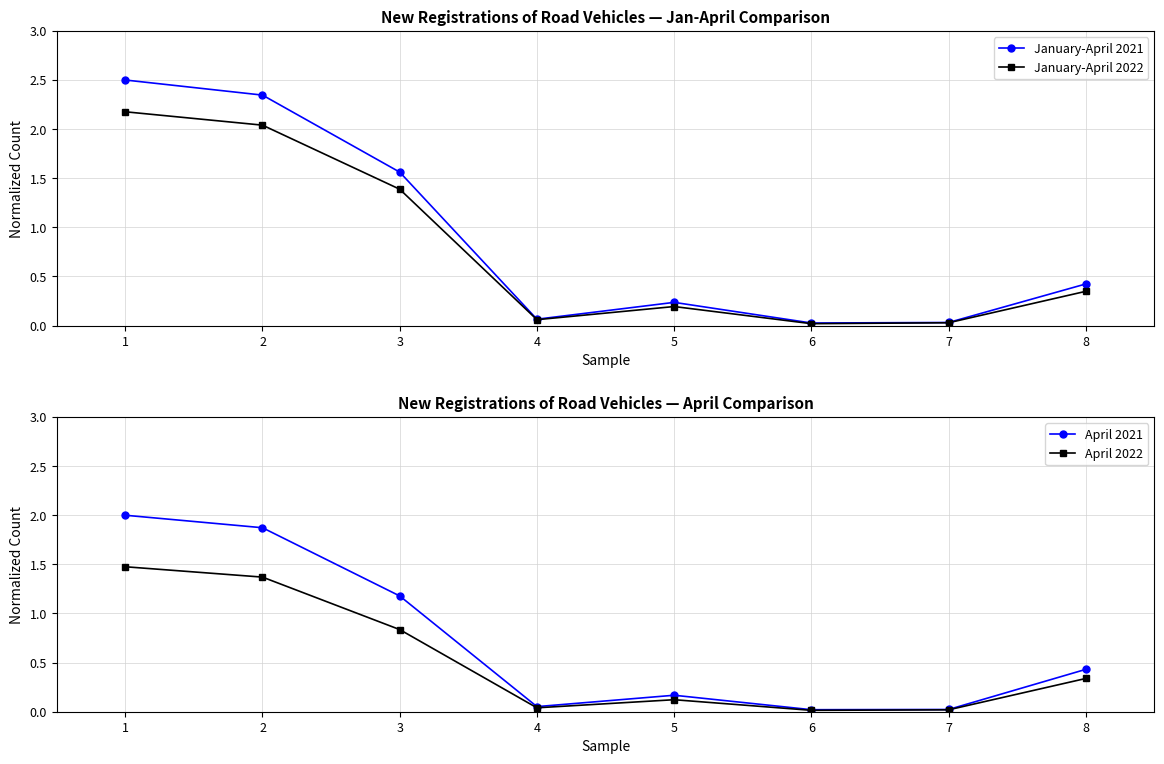

How many lines are shown in the chart?

4